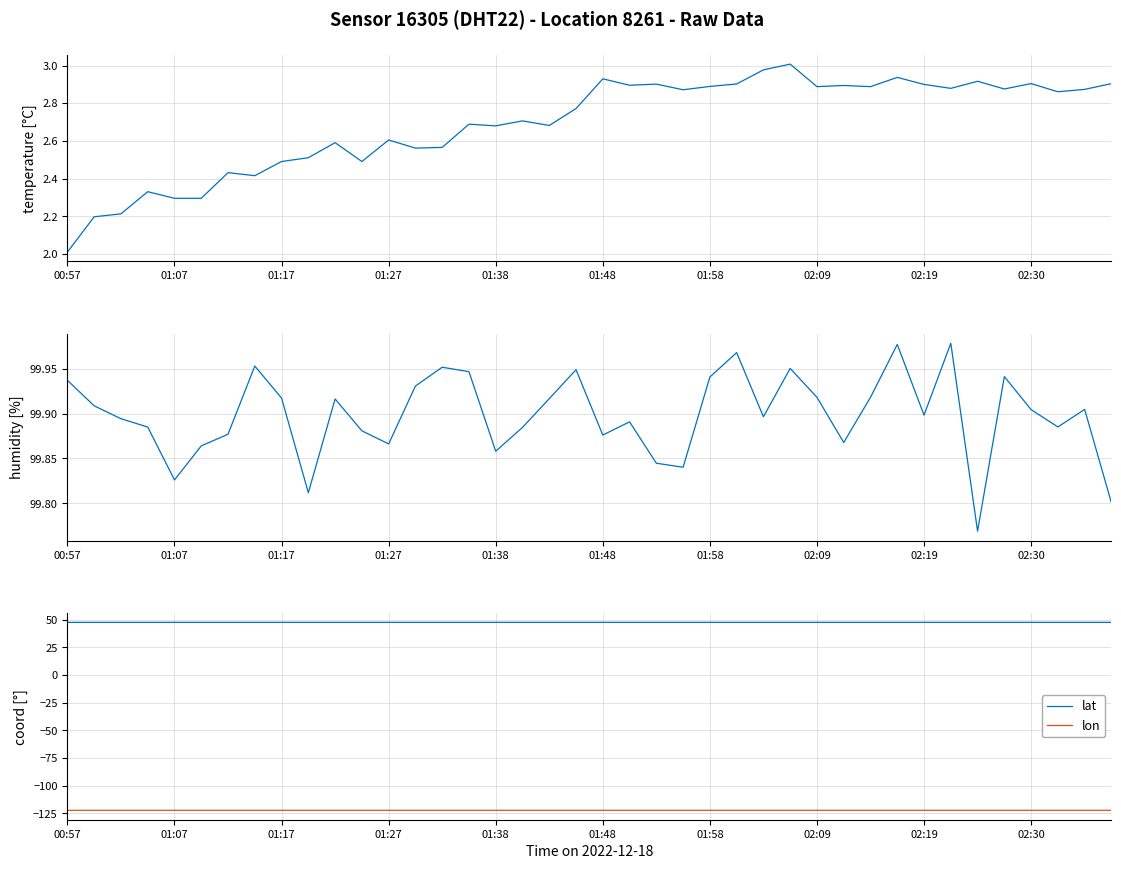

What is the spread (max minus min) of values at 22?

222.0